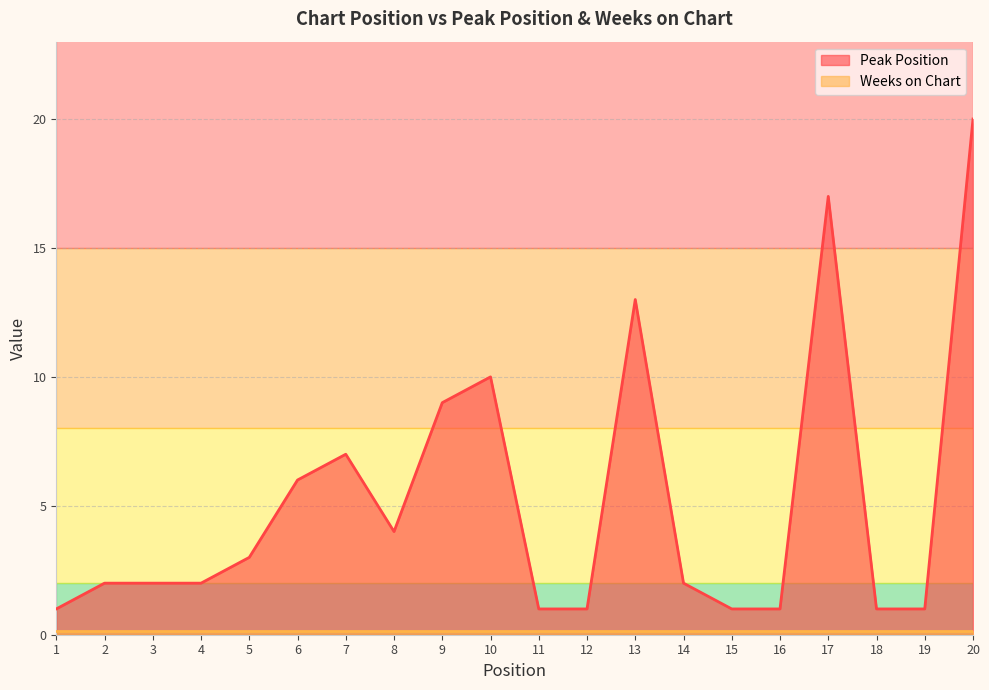

At which category does the chart reach its peak across all series?

20